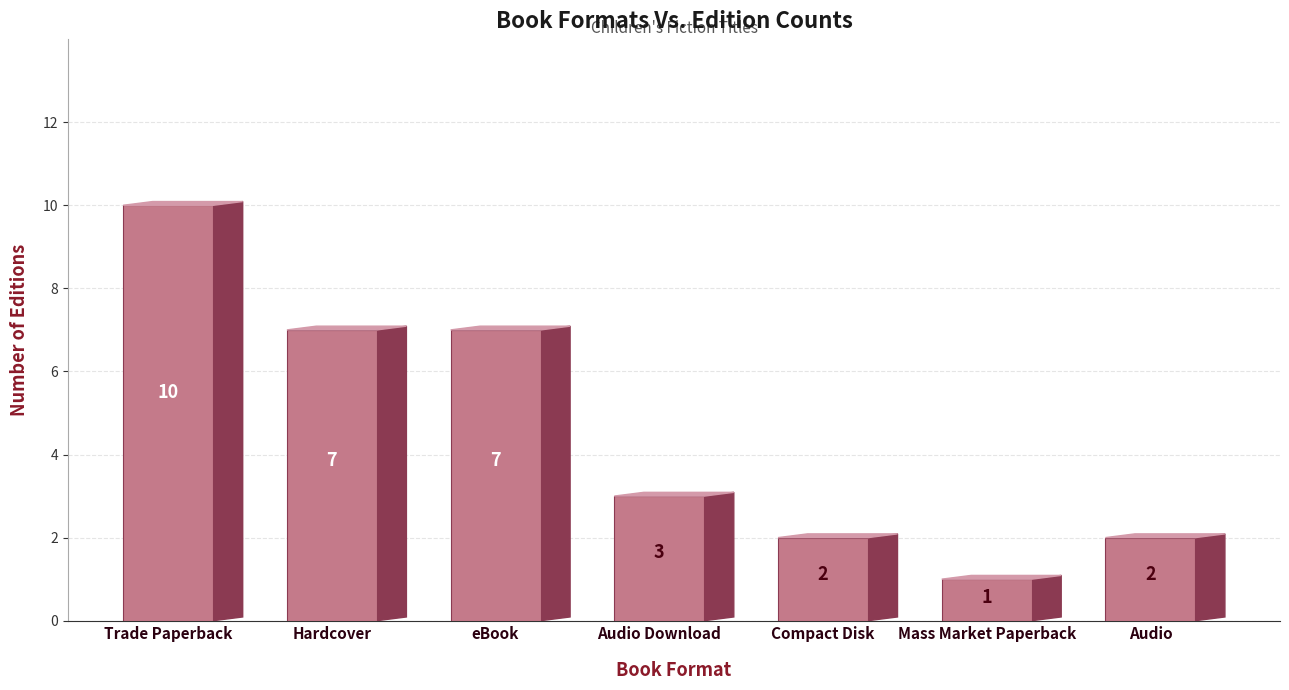

What is the ratio of the value at Audio to the value at Audio Download?

0.7